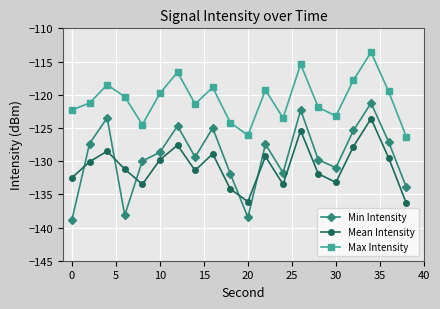

Which series has the widest spread of values?

Min Intensity